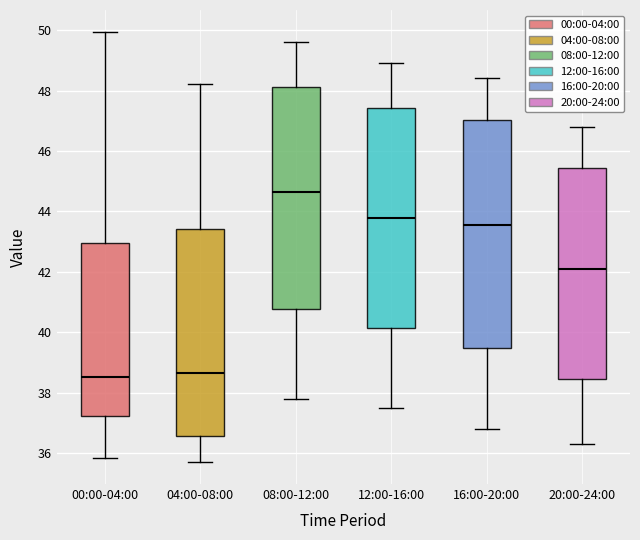

Reading left to right, transcribe this box plot: for each box, give where its median line is, the range the box spans, and where its two whiskers end, as read against the y-axis. The values are not printed on the chart, so give them approximately, as read against the axis.

00:00-04:00: median 38.6, box 37.2 to 43.0, whiskers 35.8 to 50.0
04:00-08:00: median 38.6, box 36.6 to 43.4, whiskers 35.8 to 48.2
08:00-12:00: median 44.6, box 40.8 to 48.2, whiskers 37.8 to 49.6
12:00-16:00: median 43.8, box 40.2 to 47.4, whiskers 37.6 to 49.0
16:00-20:00: median 43.6, box 39.4 to 47.0, whiskers 36.8 to 48.4
20:00-24:00: median 42.2, box 38.4 to 45.4, whiskers 36.4 to 46.8